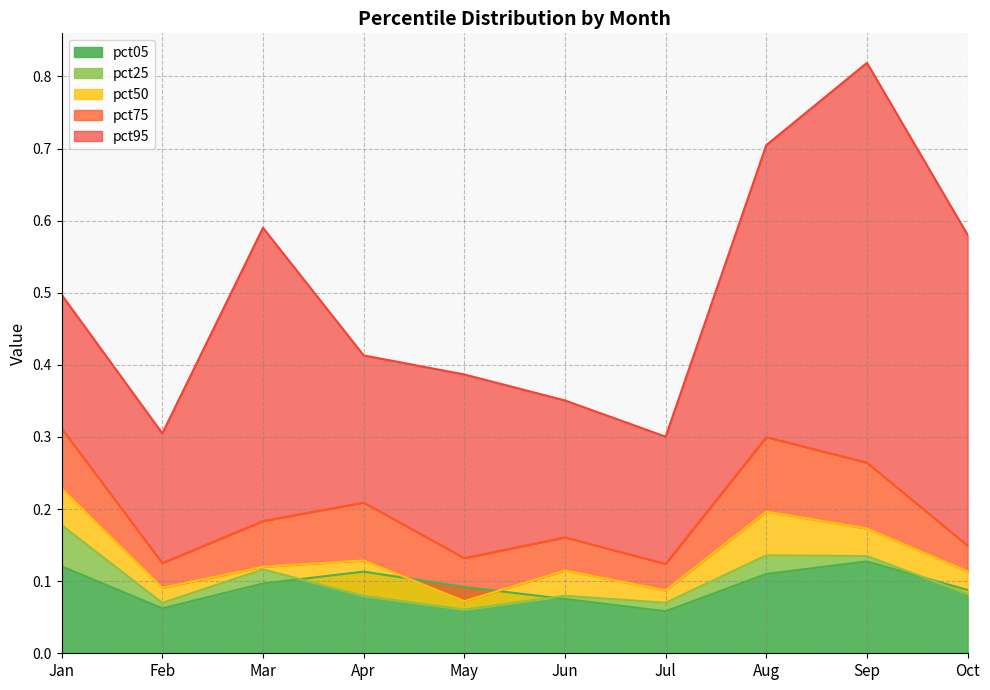

What is the value of the pct75 point at the 8th from the left?

0.3